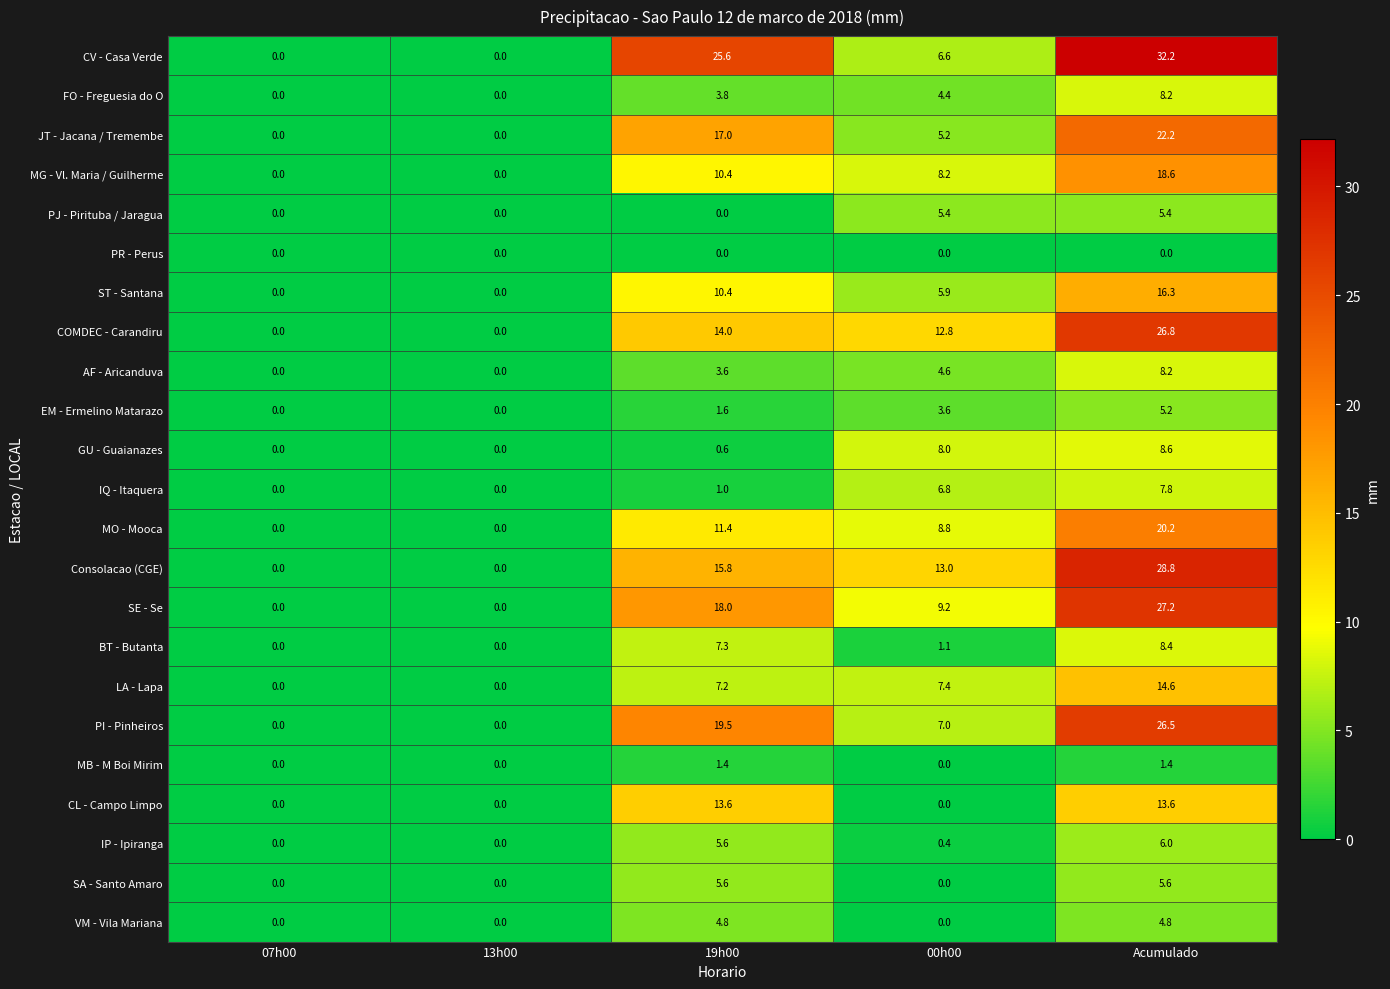

The MO - Mooca series shows 0.0 at 07h00. True or false?

True